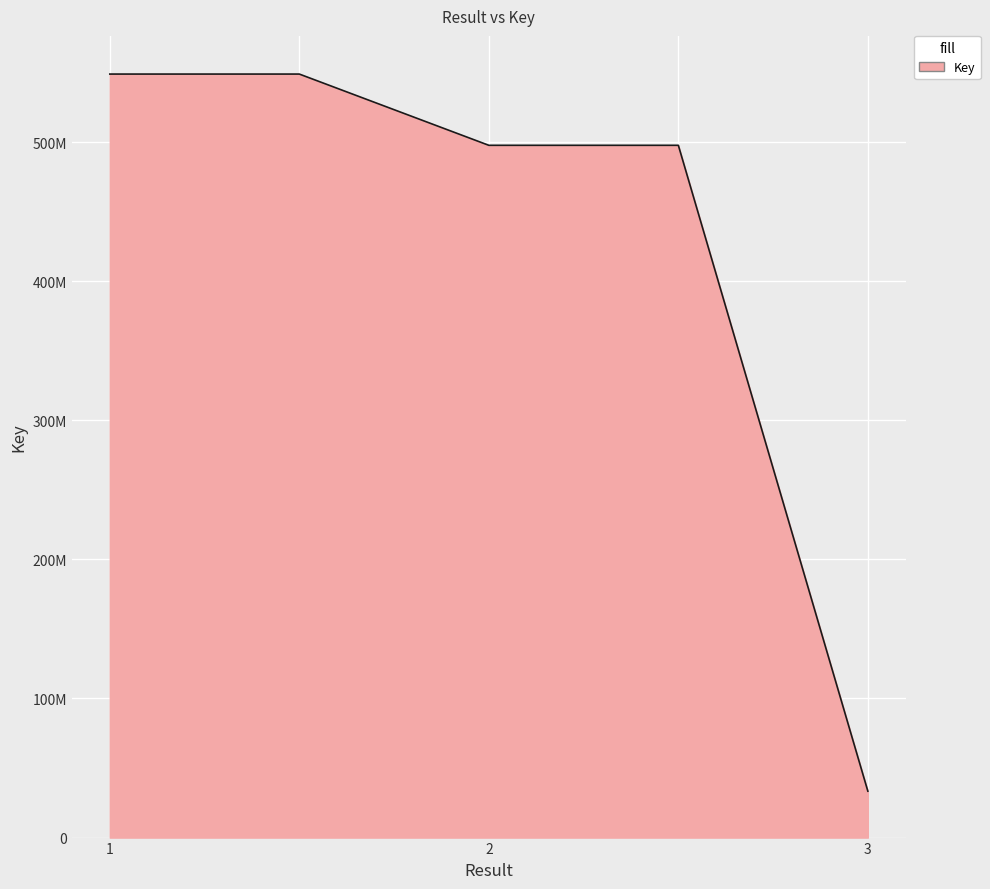

At which label is the value closest to 291101446?

2